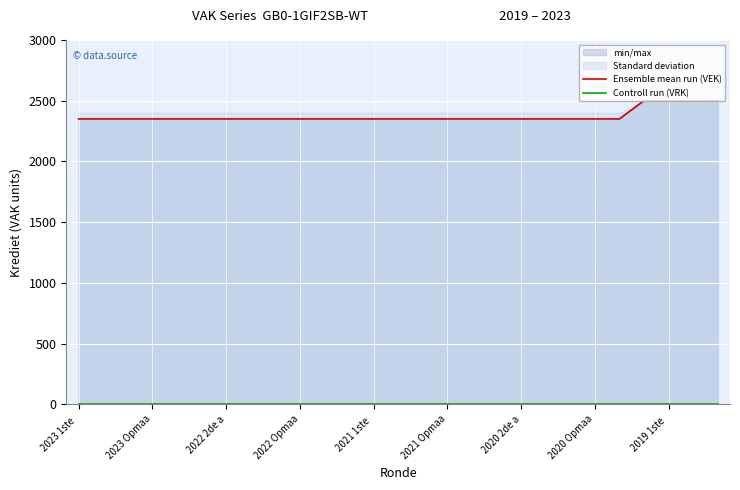

True or false: Controll run (VRK) has more than 0 interior local peaks.

False